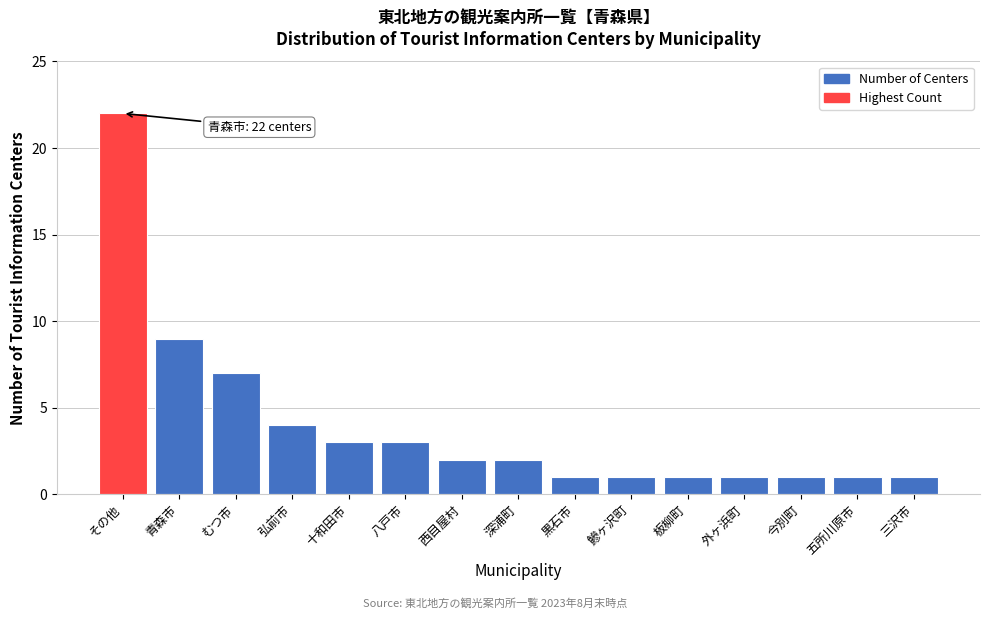

Reading left to right, transcribe all the data shown in this chart.

その他=22	青森市=9	むつ市=7	弘前市=4	十和田市=3	八戸市=3	西目屋村=2	深浦町=2	黒石市=1	鰺ヶ沢町=1	板柳町=1	外ヶ浜町=1	今別町=1	五所川原市=1	三沢市=1